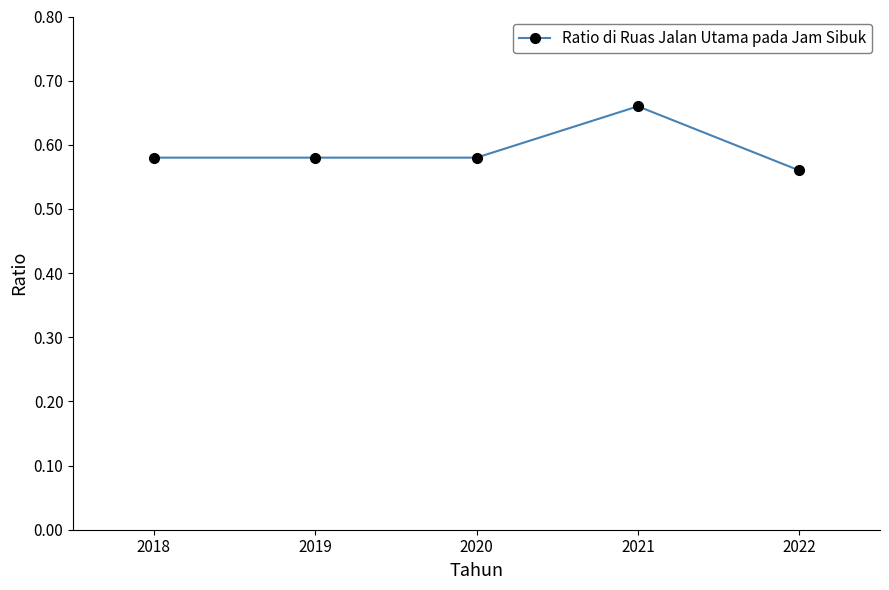

True or false: the data has more than 0 interior local peaks.

True